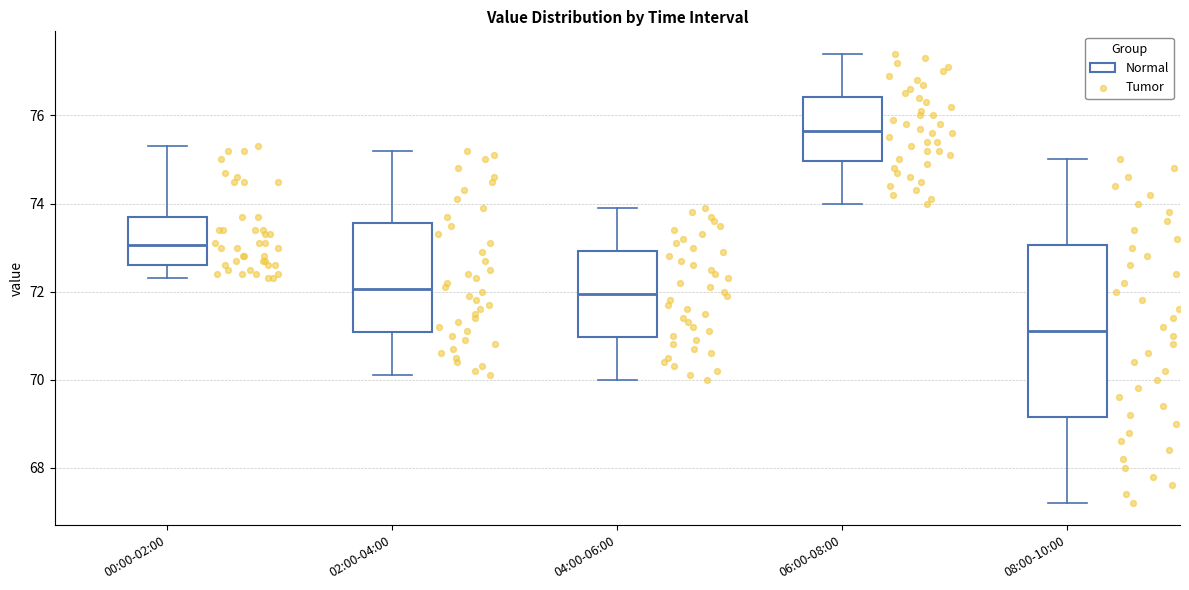

Which box has the lowest median line?

08:00-10:00